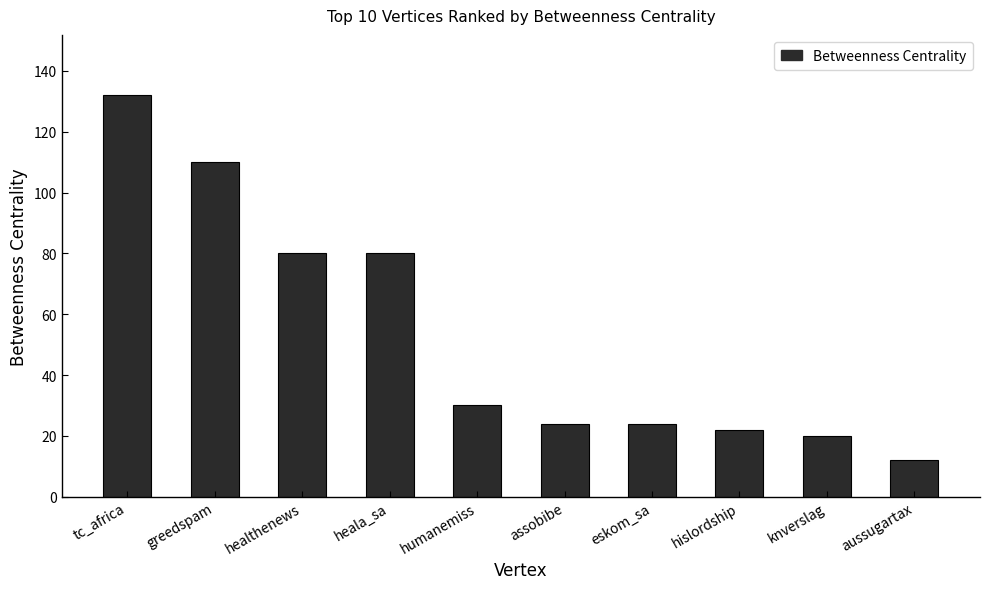

Is it true that the value at aussugartax is 12?

True